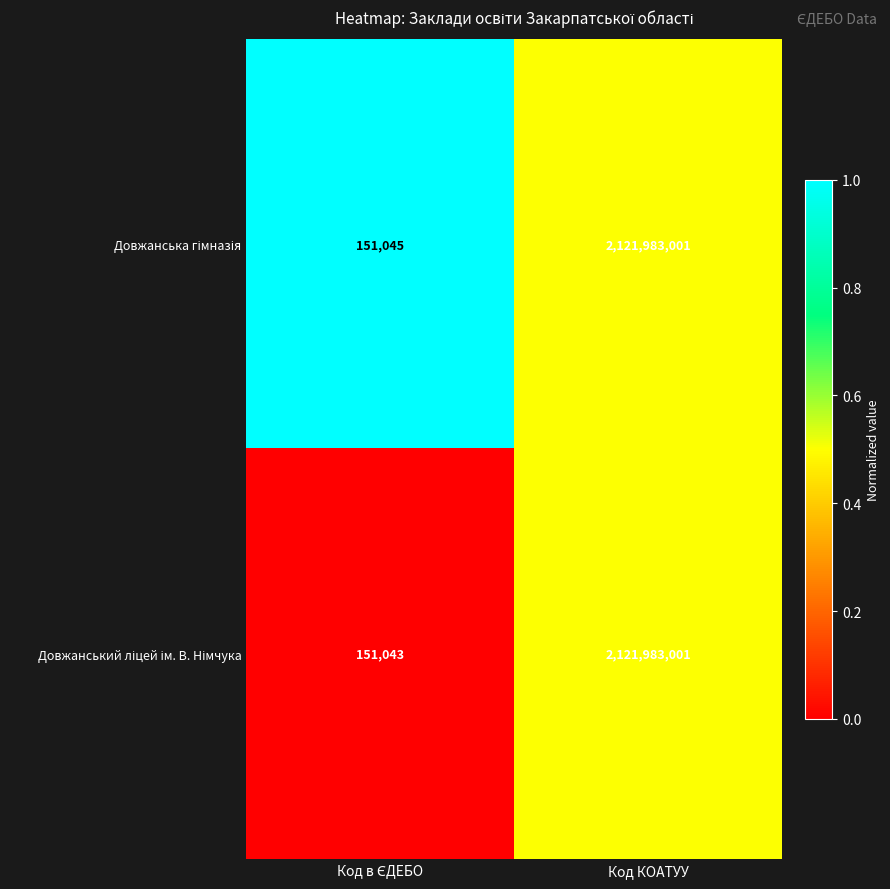

What is the greatest value displayed?

2121983001